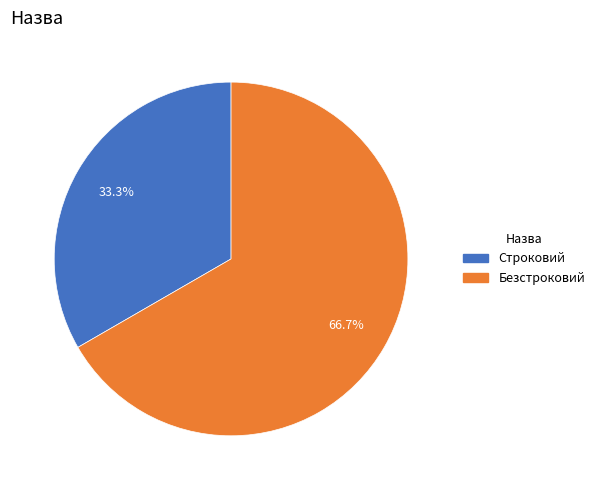

Which slice is the largest?

Безстроковий